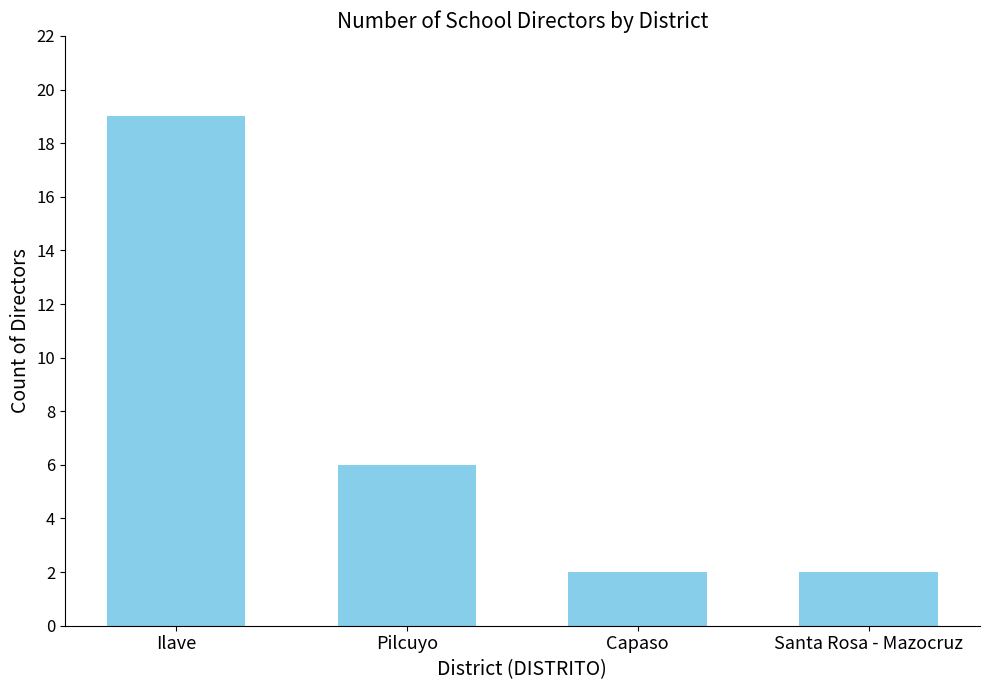

Count the values in the range 2 to 19.

4